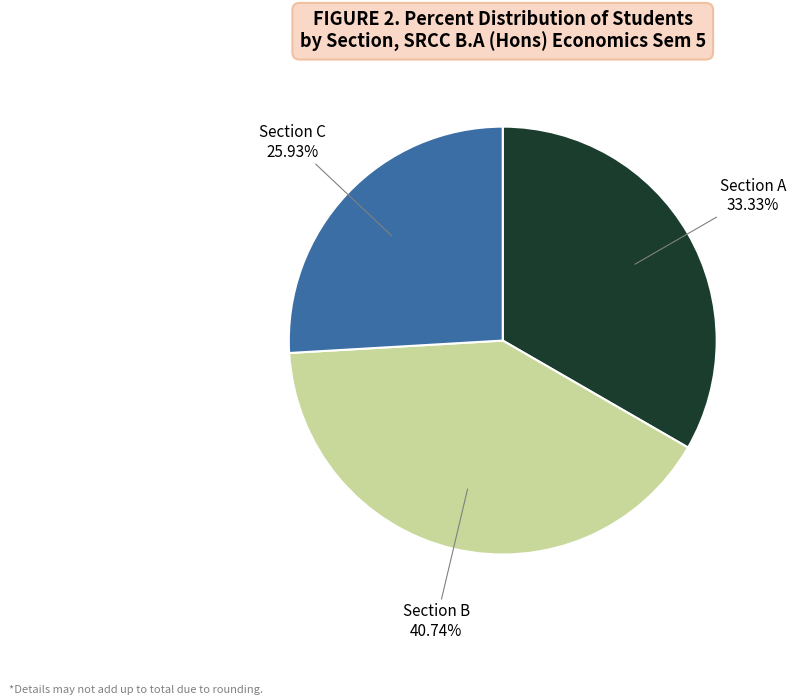

Is there any slice that represents more than half of the pie?

No